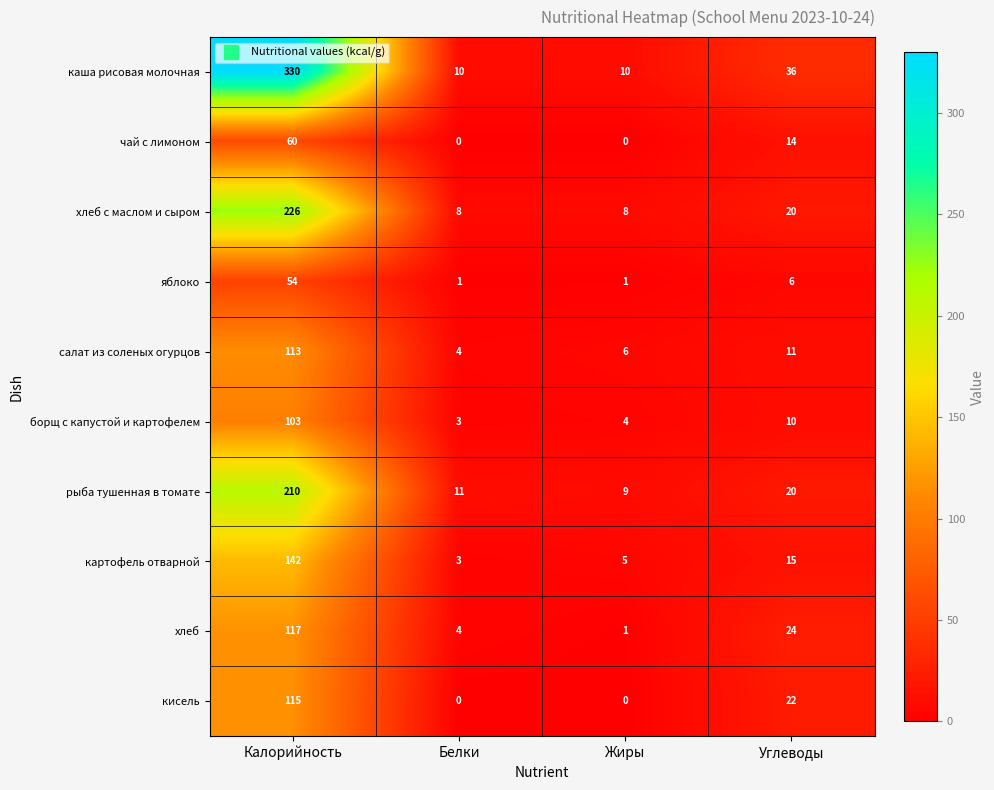

What is the total value across all series at Калорийность?

1470